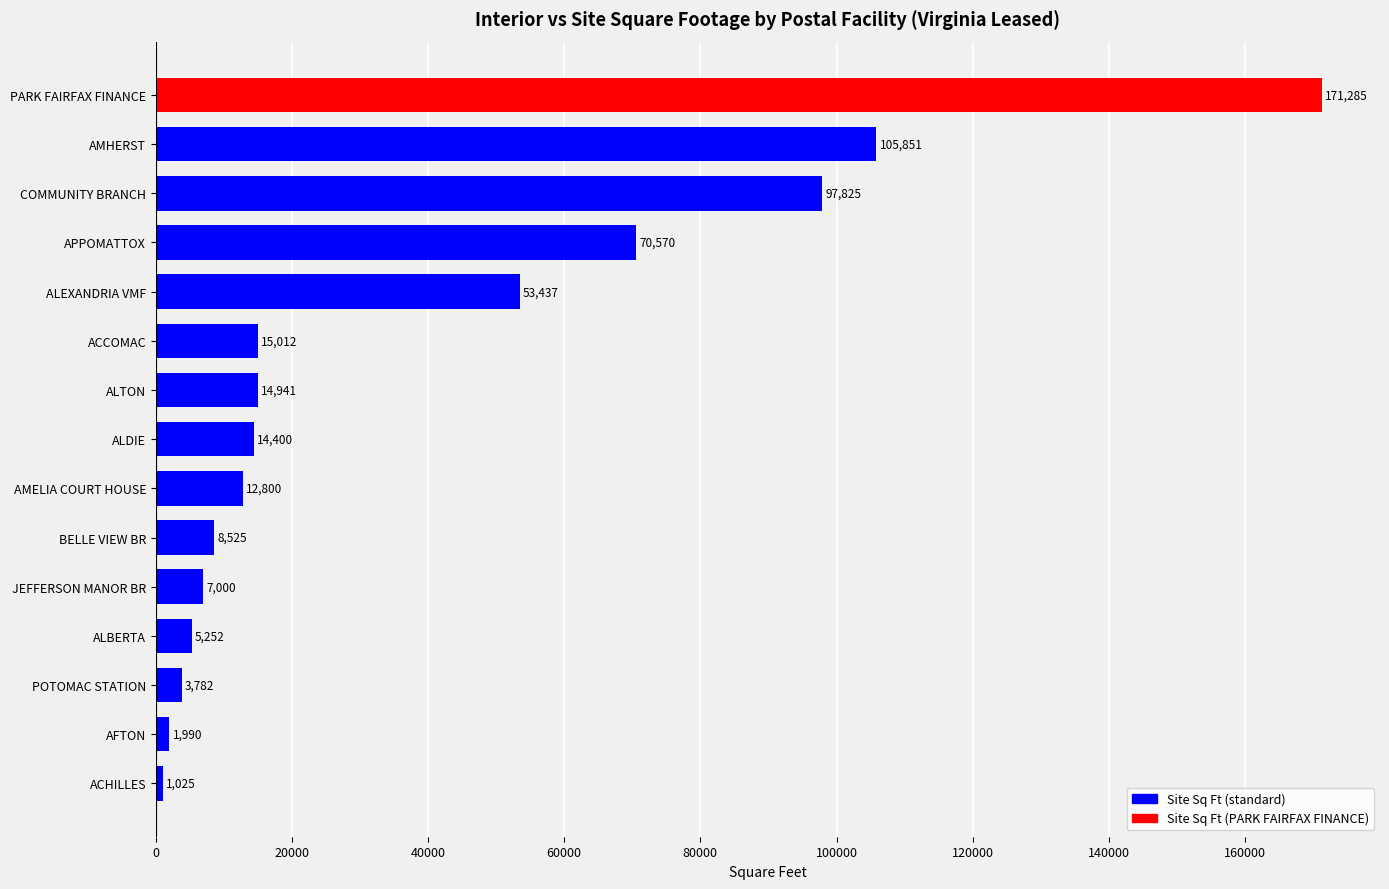

Is it true that the value at COMMUNITY BRANCH is 37051?

False